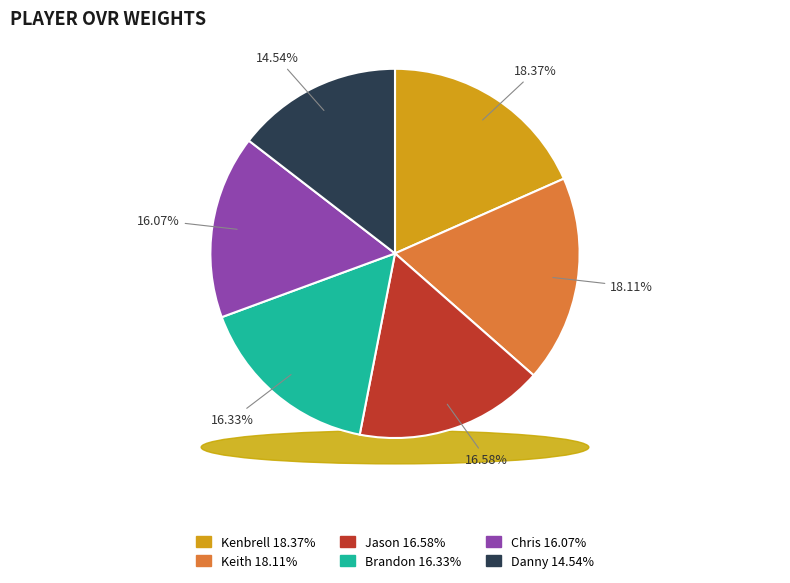

Combined, what portion of the pie is Chris and Keith?

34.2%